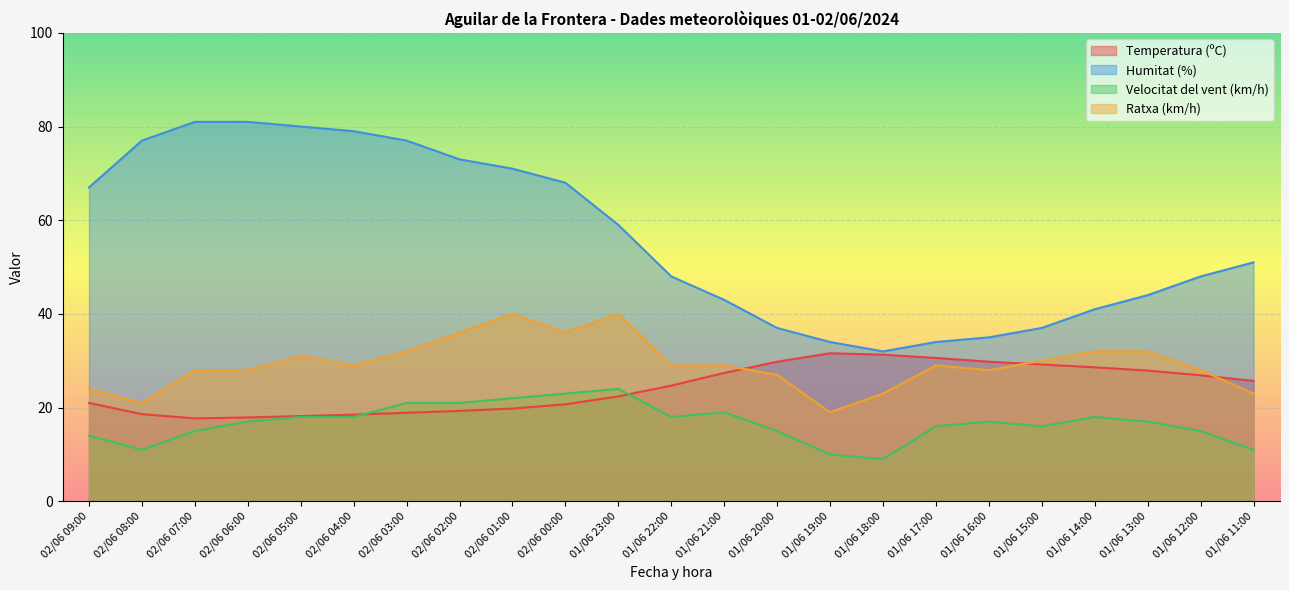

Where does the Ratxa (km/h) series first go above 29?

02/06 05:00